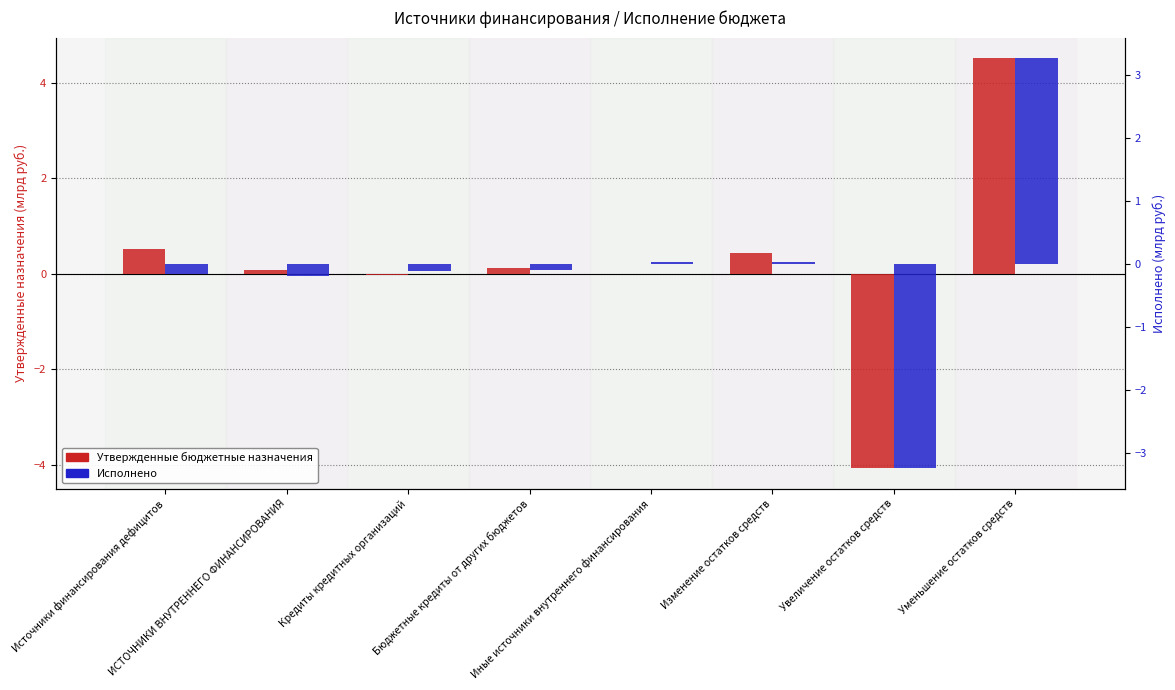

Count the number of data series in this chart.

2